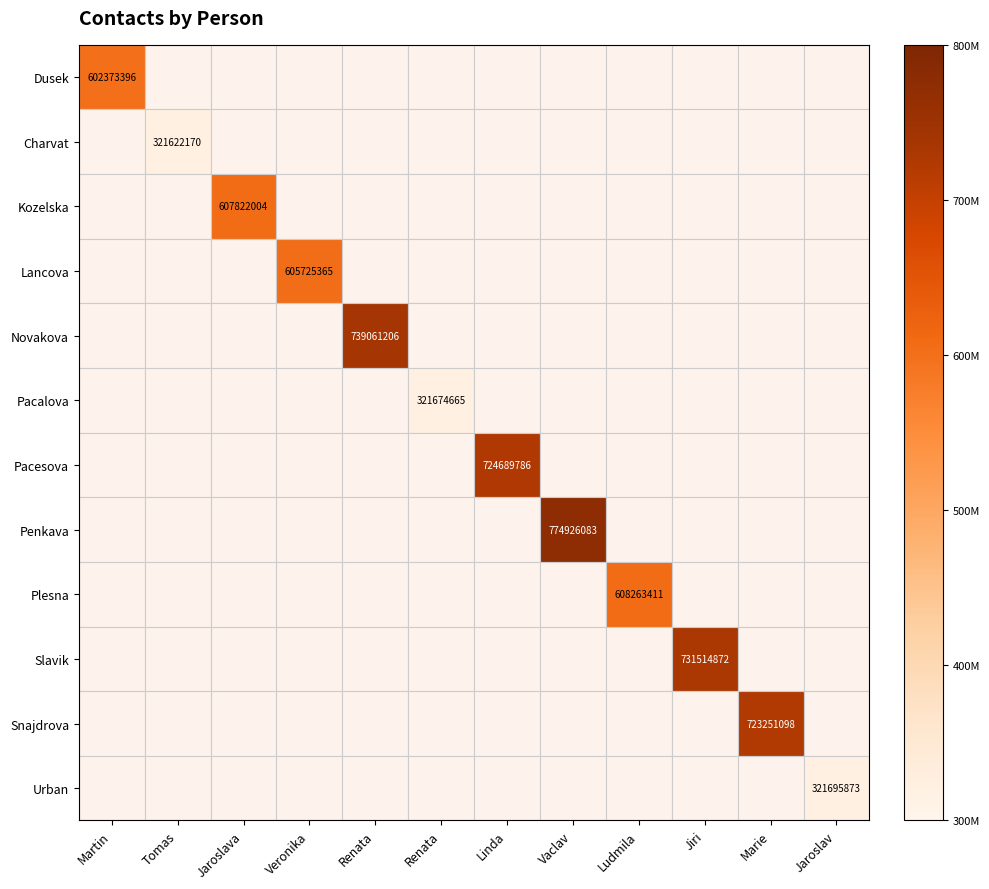

What is the maximum value shown in the chart?

774926083.0